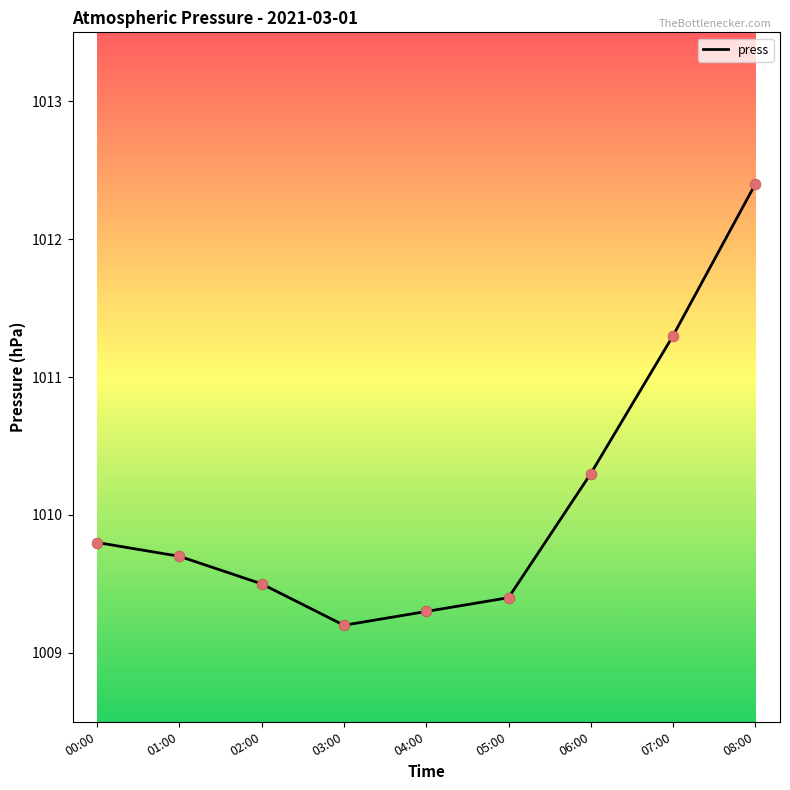

Between 03:00 and 06:00, which is larger?

06:00